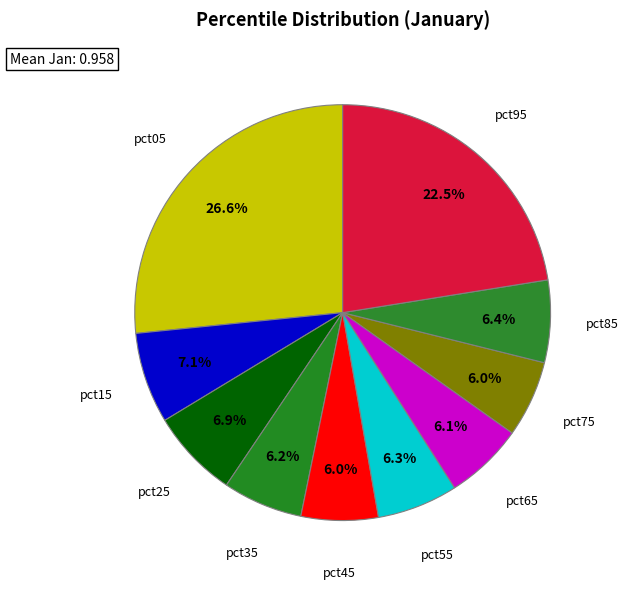

What is the smallest slice in the pie chart?

pct75